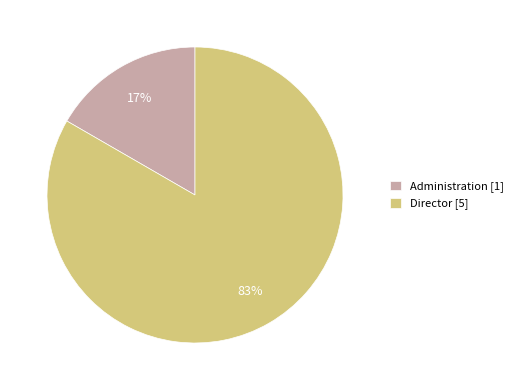

What percentage is the Director slice, to the nearest percent?

83%